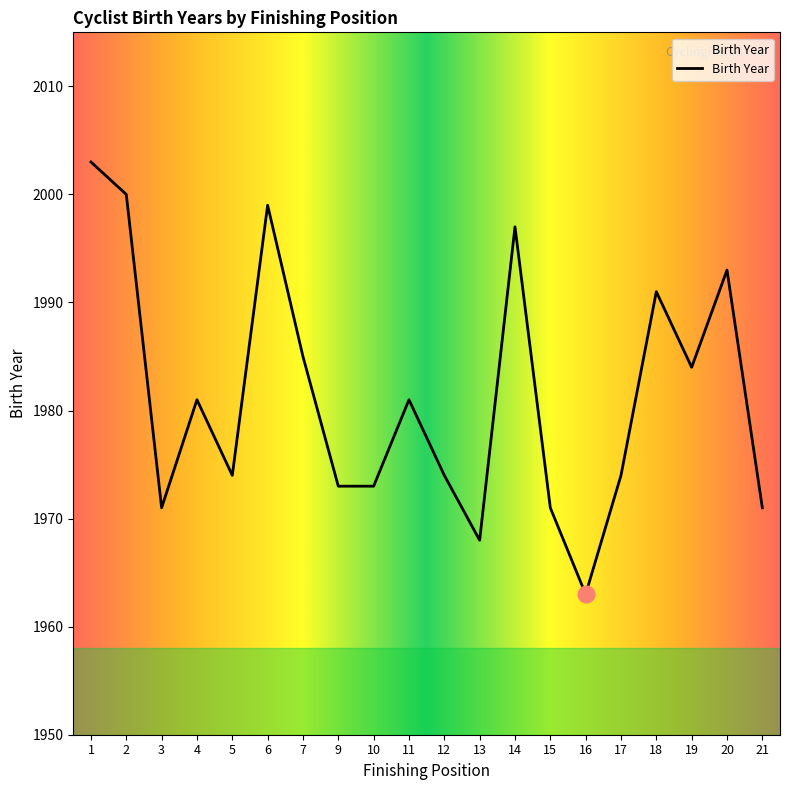

Where is the first local minimum?

3